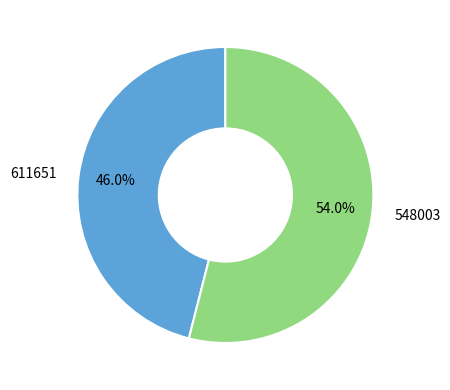

Does any single category account for the majority?

Yes